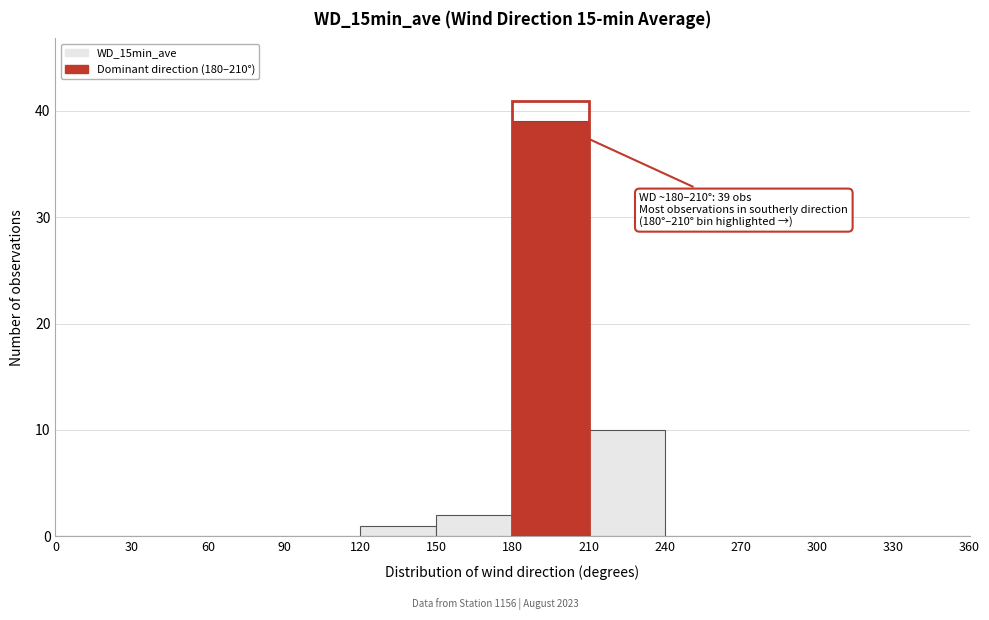

Which range on the x-axis has the tallest bar?

180 to 210